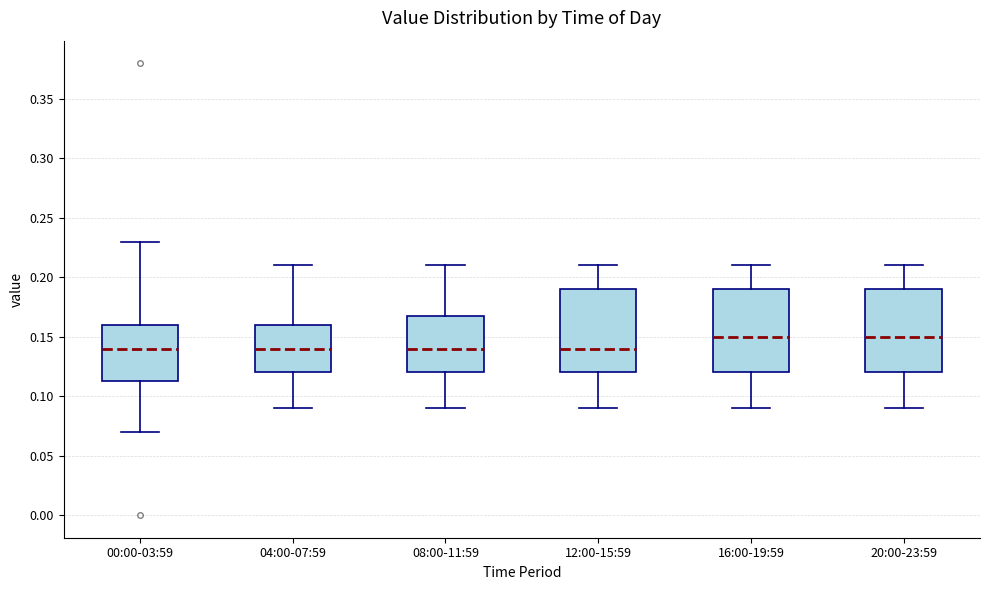

Reading left to right, read every box against the y-axis: the position of its median line, the range the box covers, and the ends of its whiskers. The values are not printed on the chart, so give them approximately, as read against the axis.

00:00-03:59: median 0.140, box 0.115 to 0.160, whiskers 0.070 to 0.230
04:00-07:59: median 0.140, box 0.120 to 0.160, whiskers 0.090 to 0.210
08:00-11:59: median 0.140, box 0.120 to 0.170, whiskers 0.090 to 0.210
12:00-15:59: median 0.140, box 0.120 to 0.190, whiskers 0.090 to 0.210
16:00-19:59: median 0.150, box 0.120 to 0.190, whiskers 0.090 to 0.210
20:00-23:59: median 0.150, box 0.120 to 0.190, whiskers 0.090 to 0.210